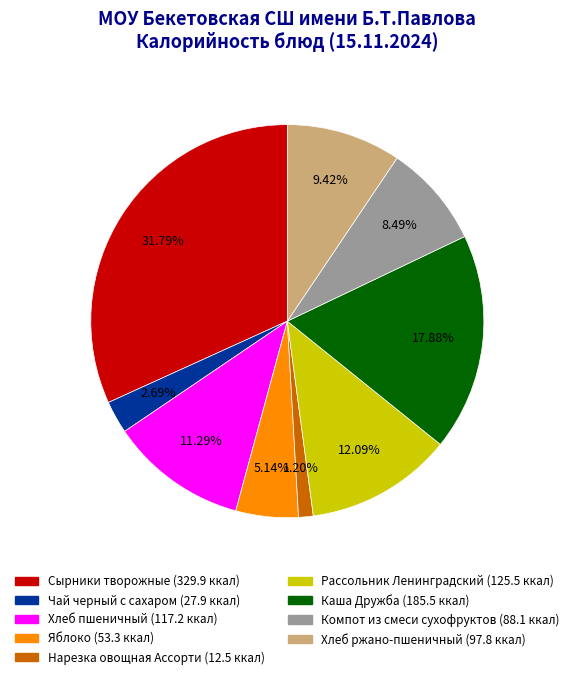

Is it true that Каша Дружба is 18% of the pie?

True